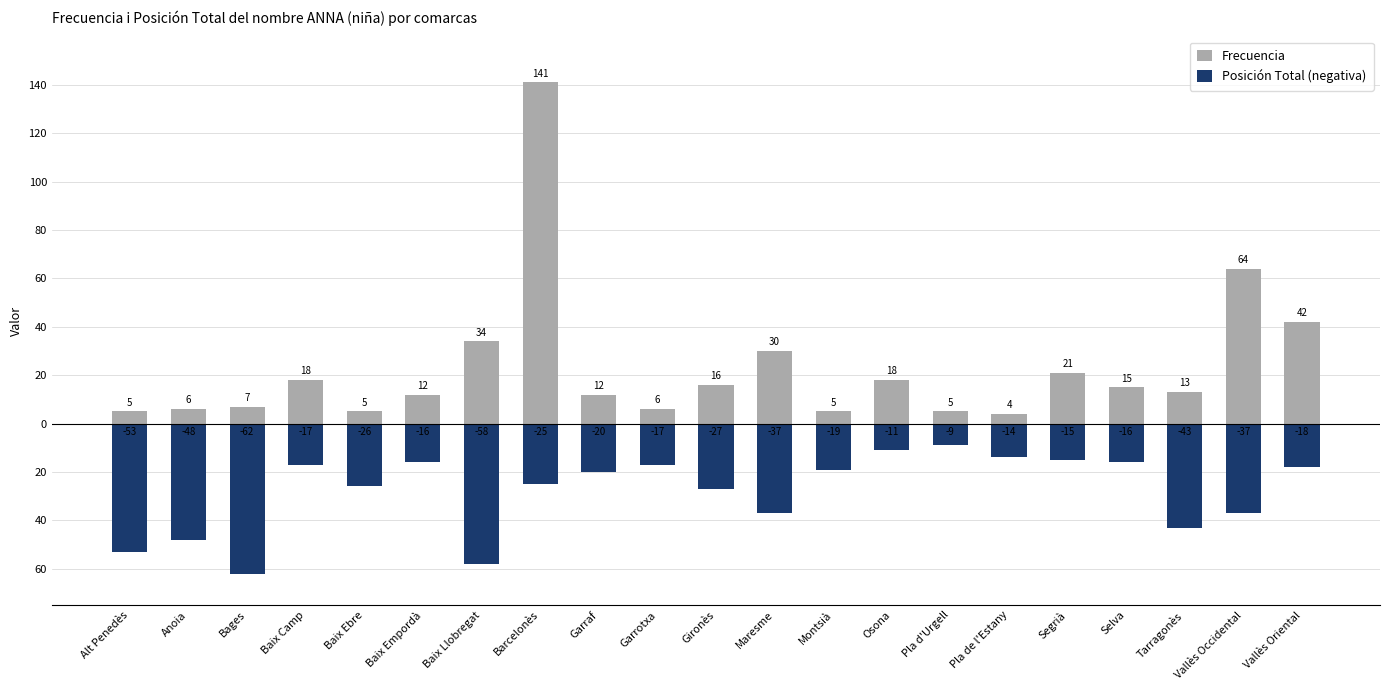

The value of Posición Total (negativa) at Baix Llobregat is -97. True or false?

False